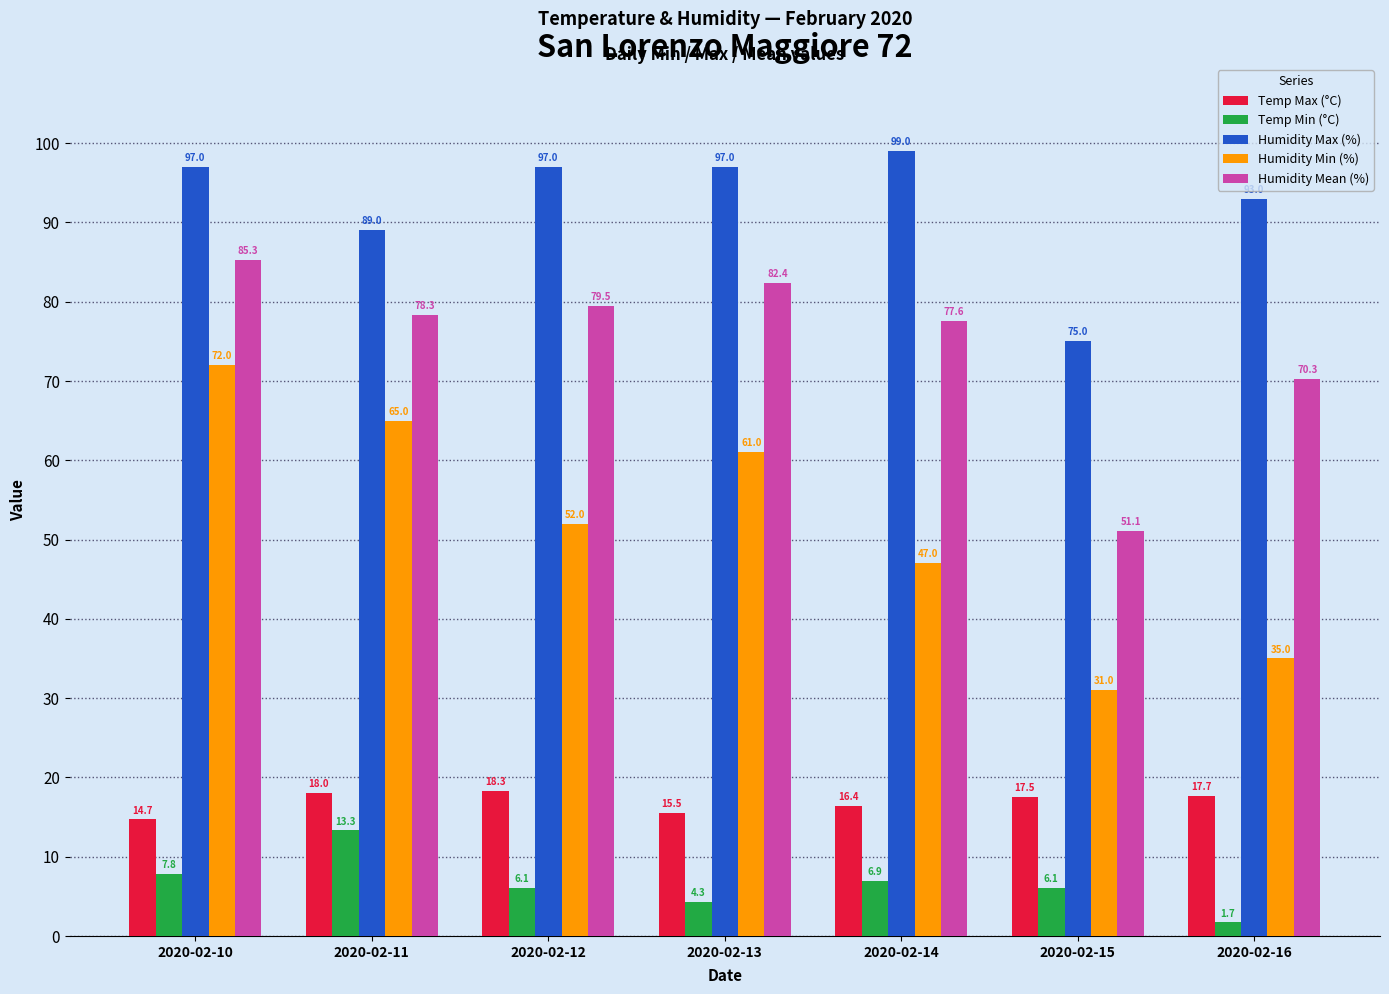

Rank the series at 2020-02-14 from highest to lowest value.

Humidity Max (%), Humidity Mean (%), Humidity Min (%), Temp Max (°C), Temp Min (°C)